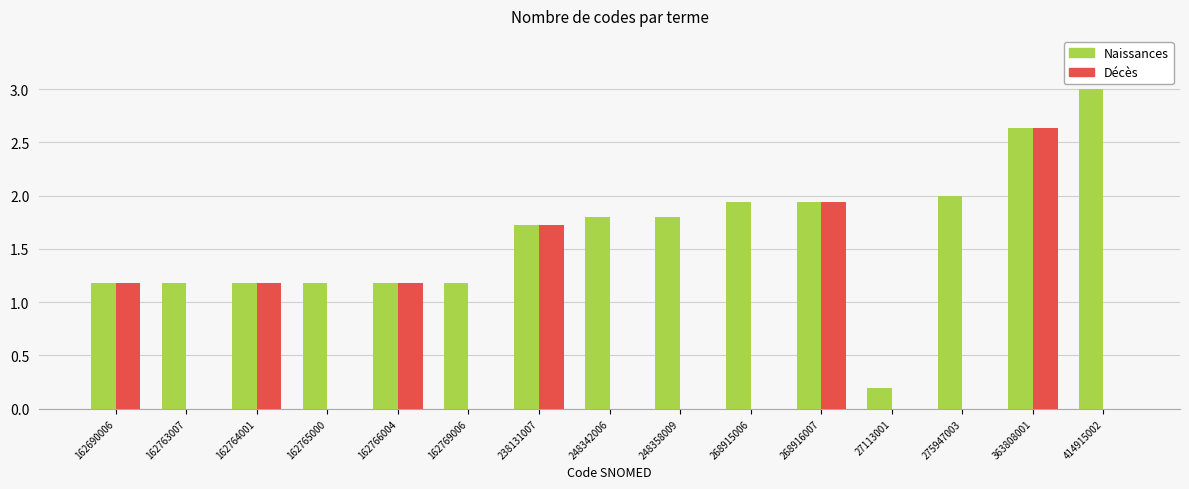

What is the sum of the Naissances values at 162765000 and 162769006?

2.4